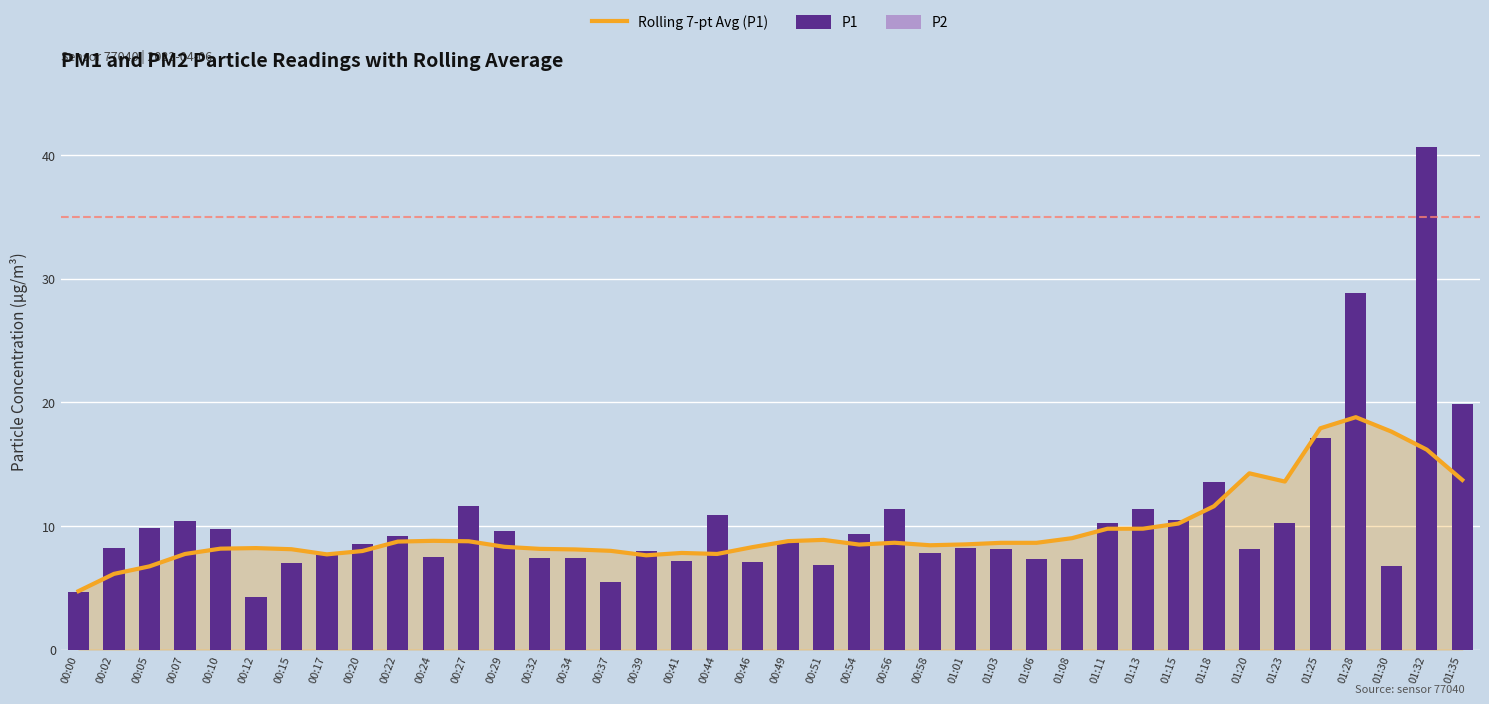

What is the difference between the second highest and second lowest values in the Rolling 7-pt Avg (P1) series?

11.8